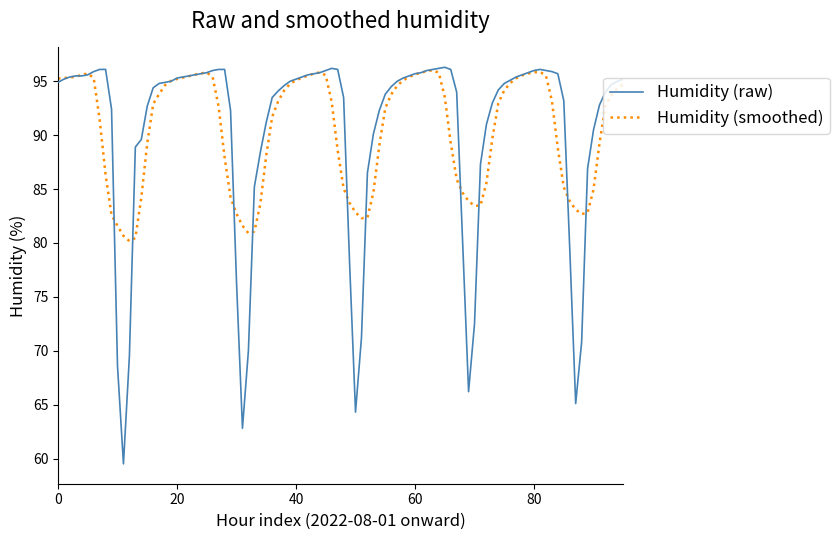

Which series has the widest spread of values?

Humidity (raw)